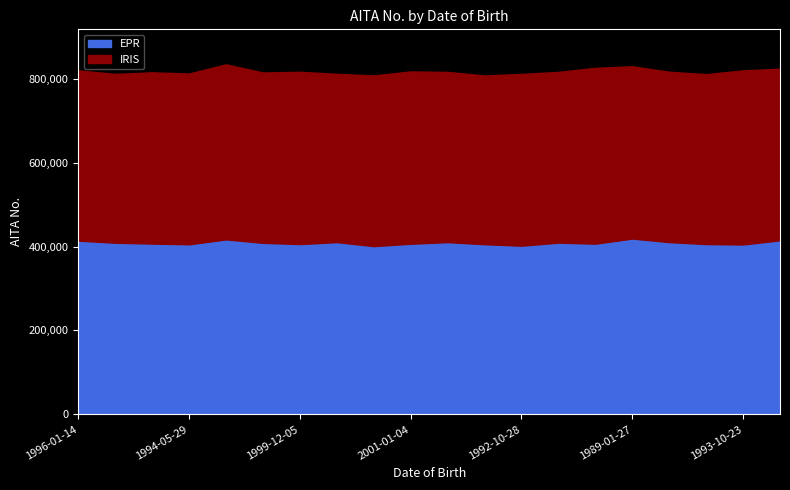

Which series has the widest spread of values?

EPR